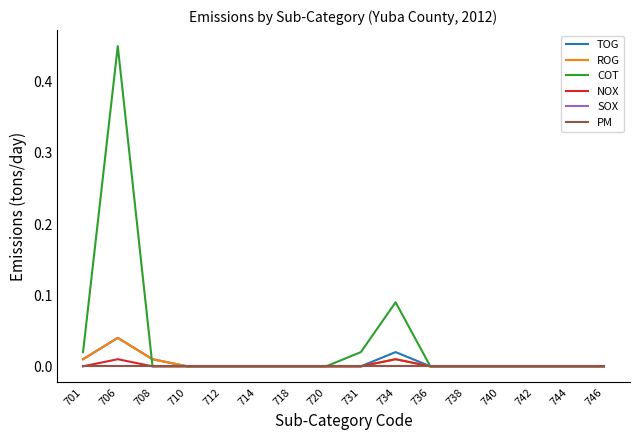

Is this an area chart (filled region under the line)?

No